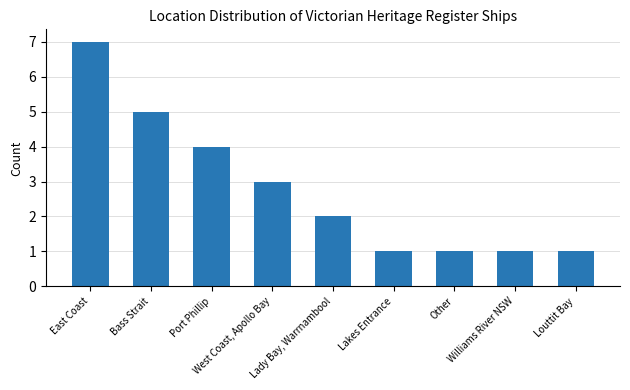

How many values are below 2?

4